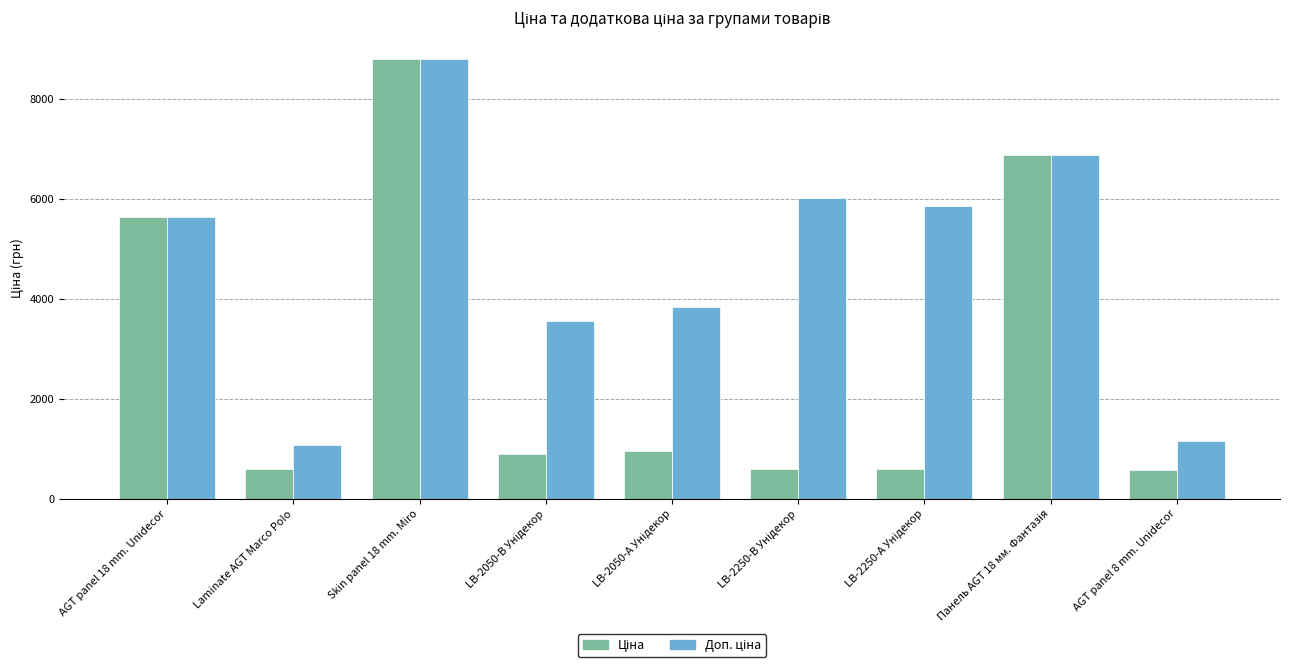

What is the minimum value shown in the chart?

578.8